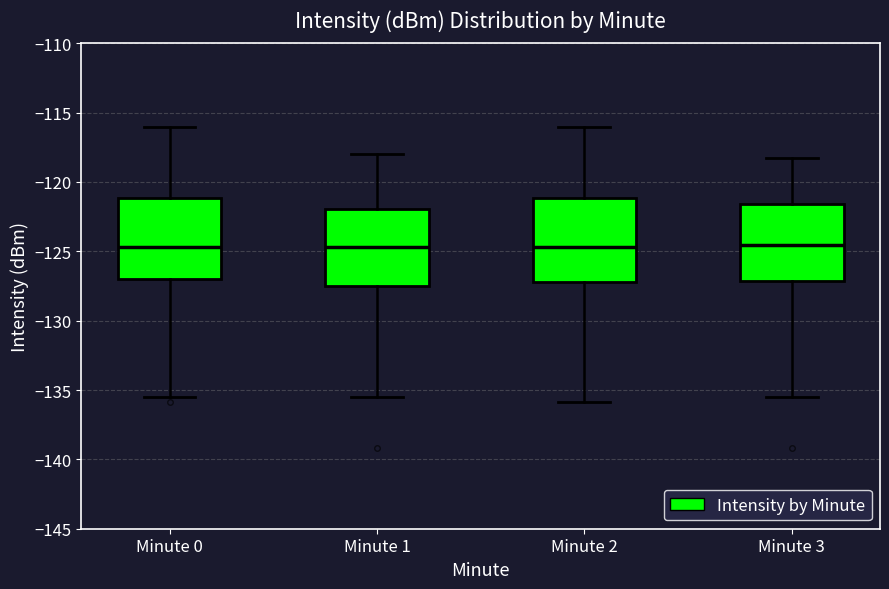

Reading left to right, transcribe this box plot: for each box, give where its median line is, the range the box spans, and where its two whiskers end, as read against the y-axis. The values are not printed on the chart, so give them approximately, as read against the axis.

Minute 0: median -124.5, box -127.0 to -121.0, whiskers -135.5 to -116.0
Minute 1: median -124.5, box -127.5 to -122.0, whiskers -135.5 to -118.0
Minute 2: median -124.5, box -127.0 to -121.0, whiskers -136.0 to -116.0
Minute 3: median -124.5, box -127.0 to -121.5, whiskers -135.5 to -118.5